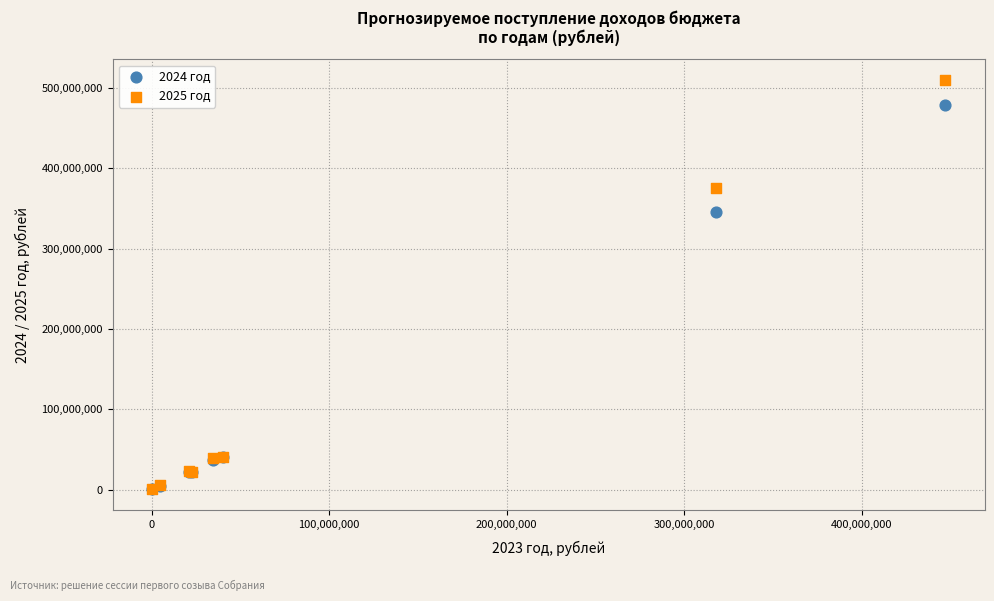

Which series has the largest Y range (max minus min)?

2025 год